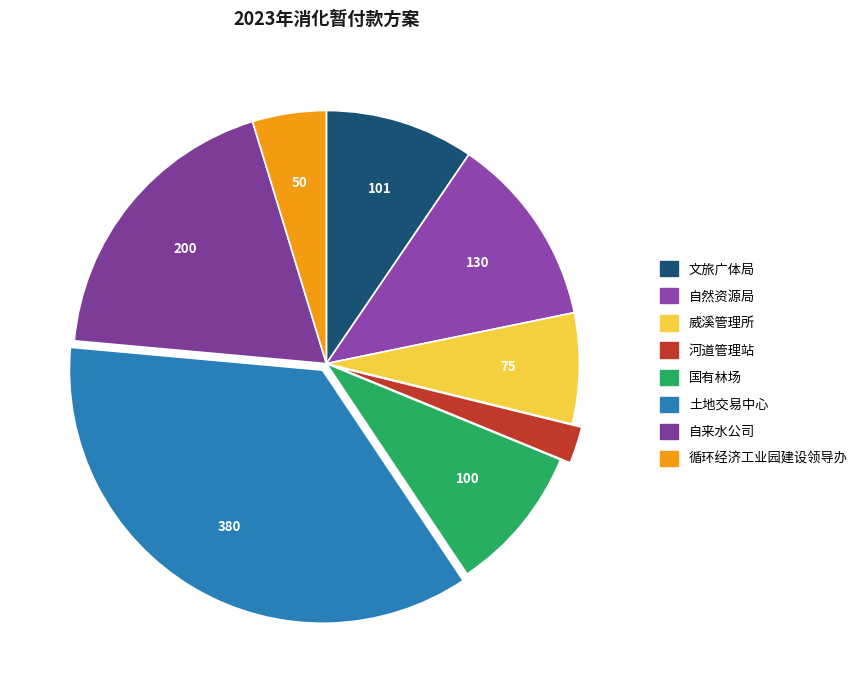

Count the number of slices in the pie.

8